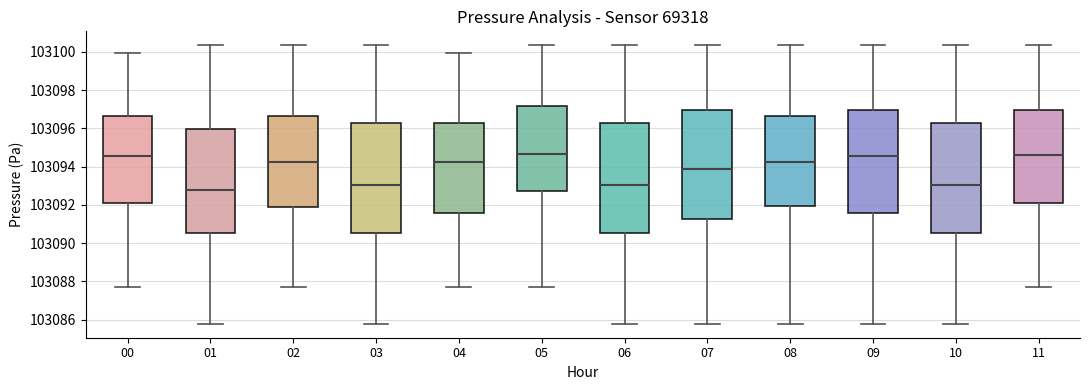

Reading left to right, read every box against the y-axis: the position of its median line, the range the box covers, and the ends of its whiskers. The values are not printed on the chart, so give them approximately, as read against the axis.

00: median 103094.6, box 103092.2 to 103096.6, whiskers 103087.6 to 103100.0
01: median 103092.8, box 103090.6 to 103096.0, whiskers 103085.8 to 103100.4
02: median 103094.2, box 103092.0 to 103096.6, whiskers 103087.6 to 103100.4
03: median 103093.0, box 103090.6 to 103096.2, whiskers 103085.8 to 103100.4
04: median 103094.2, box 103091.6 to 103096.2, whiskers 103087.6 to 103100.0
05: median 103094.6, box 103092.8 to 103097.2, whiskers 103087.6 to 103100.4
06: median 103093.0, box 103090.6 to 103096.2, whiskers 103085.8 to 103100.4
07: median 103093.8, box 103091.2 to 103097.0, whiskers 103085.8 to 103100.4
08: median 103094.2, box 103092.0 to 103096.6, whiskers 103085.8 to 103100.4
09: median 103094.6, box 103091.6 to 103097.0, whiskers 103085.8 to 103100.4
10: median 103093.0, box 103090.6 to 103096.2, whiskers 103085.8 to 103100.4
11: median 103094.6, box 103092.2 to 103097.0, whiskers 103087.6 to 103100.4